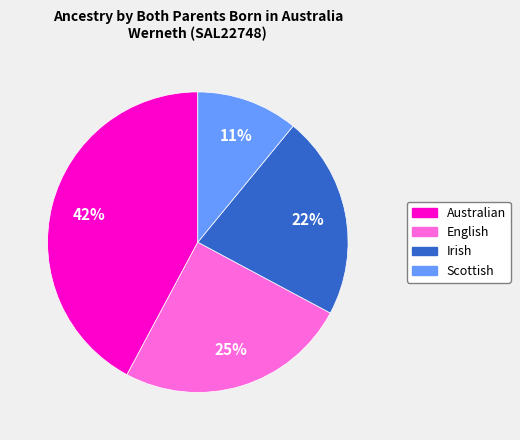

To the nearest percent, what is the average slice percentage?

25%